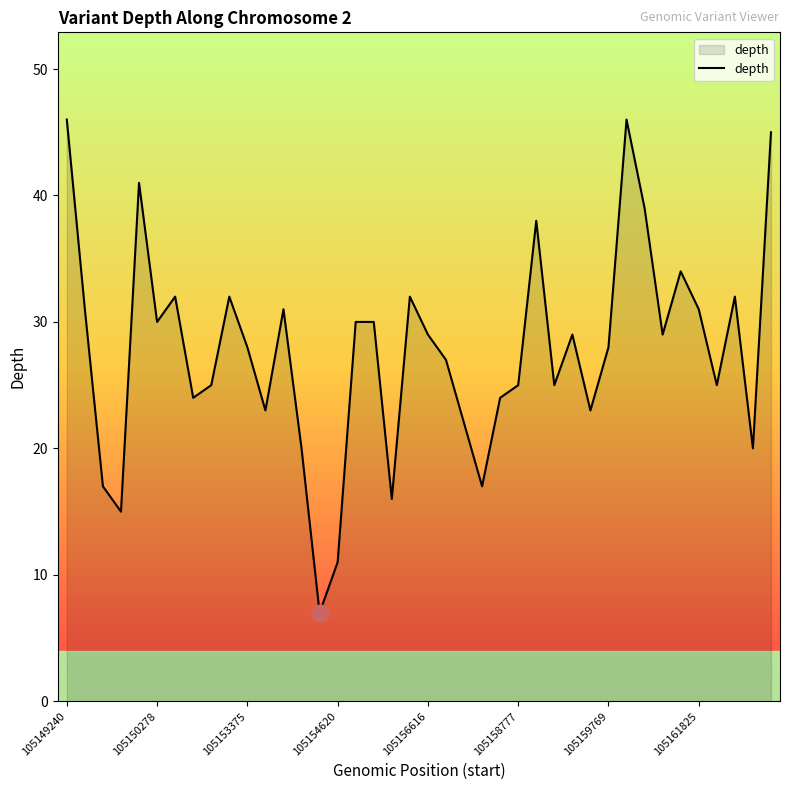

What is the maximum value shown in the chart?

46